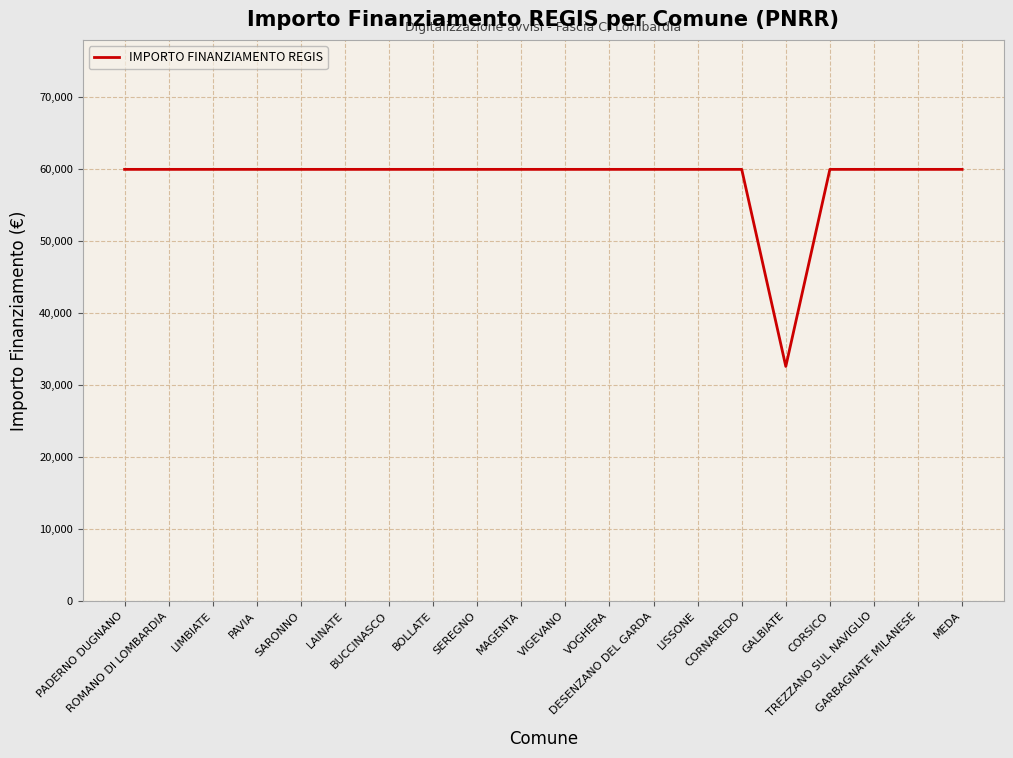

What is the difference between the maximum and minimum values?

27377